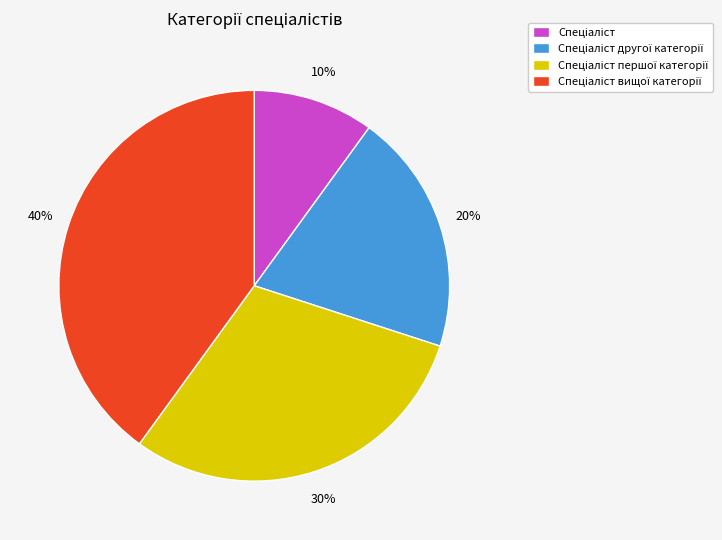

To the nearest percent, what is the difference between the largest and smallest slice percentages?

30%